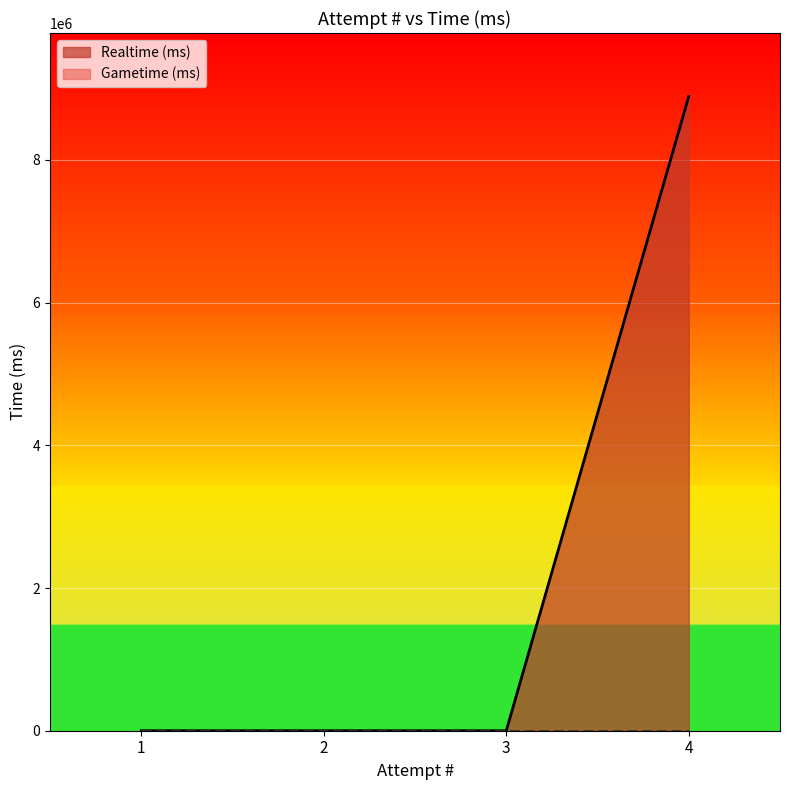

How many values are between 0 and 8889333?

4